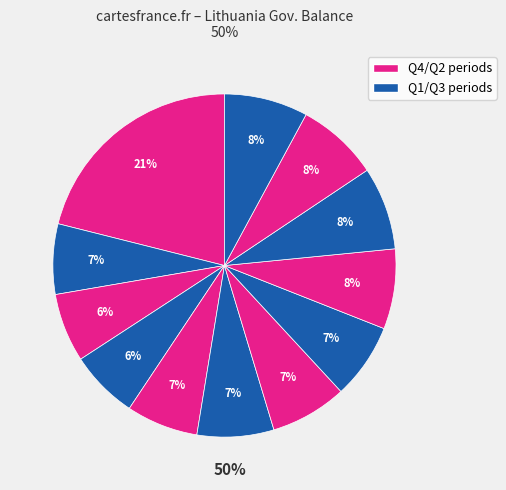

How many slices are in this pie chart?

12